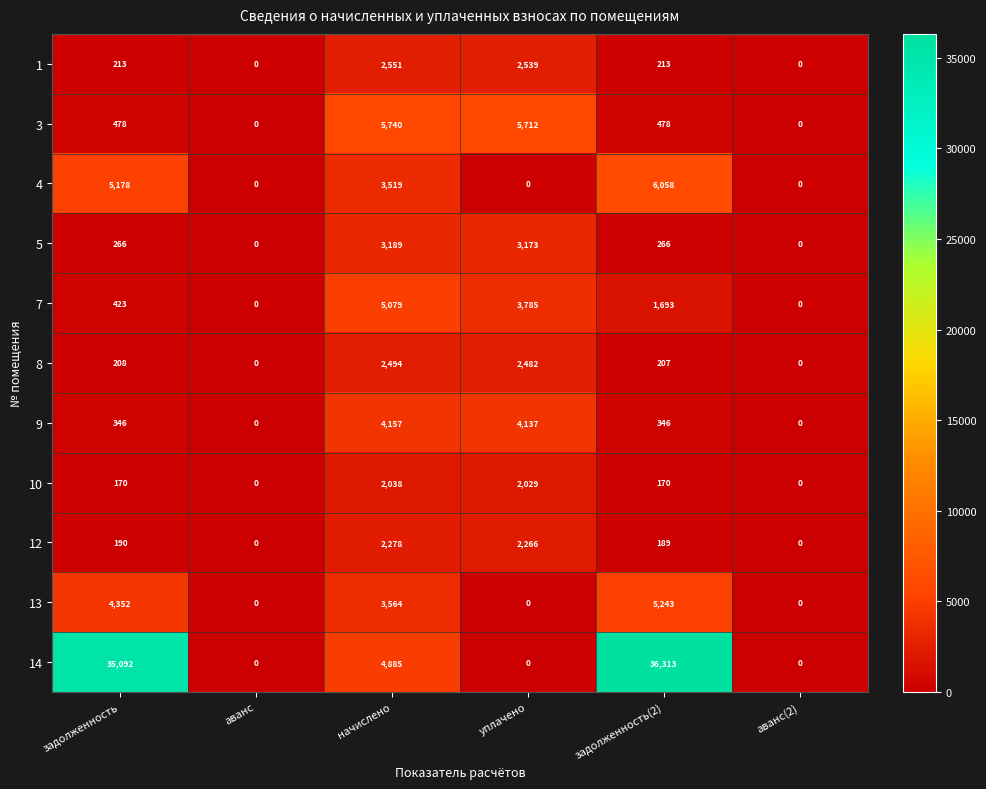

Is it true that 1 equals 2551 at начислено?

True